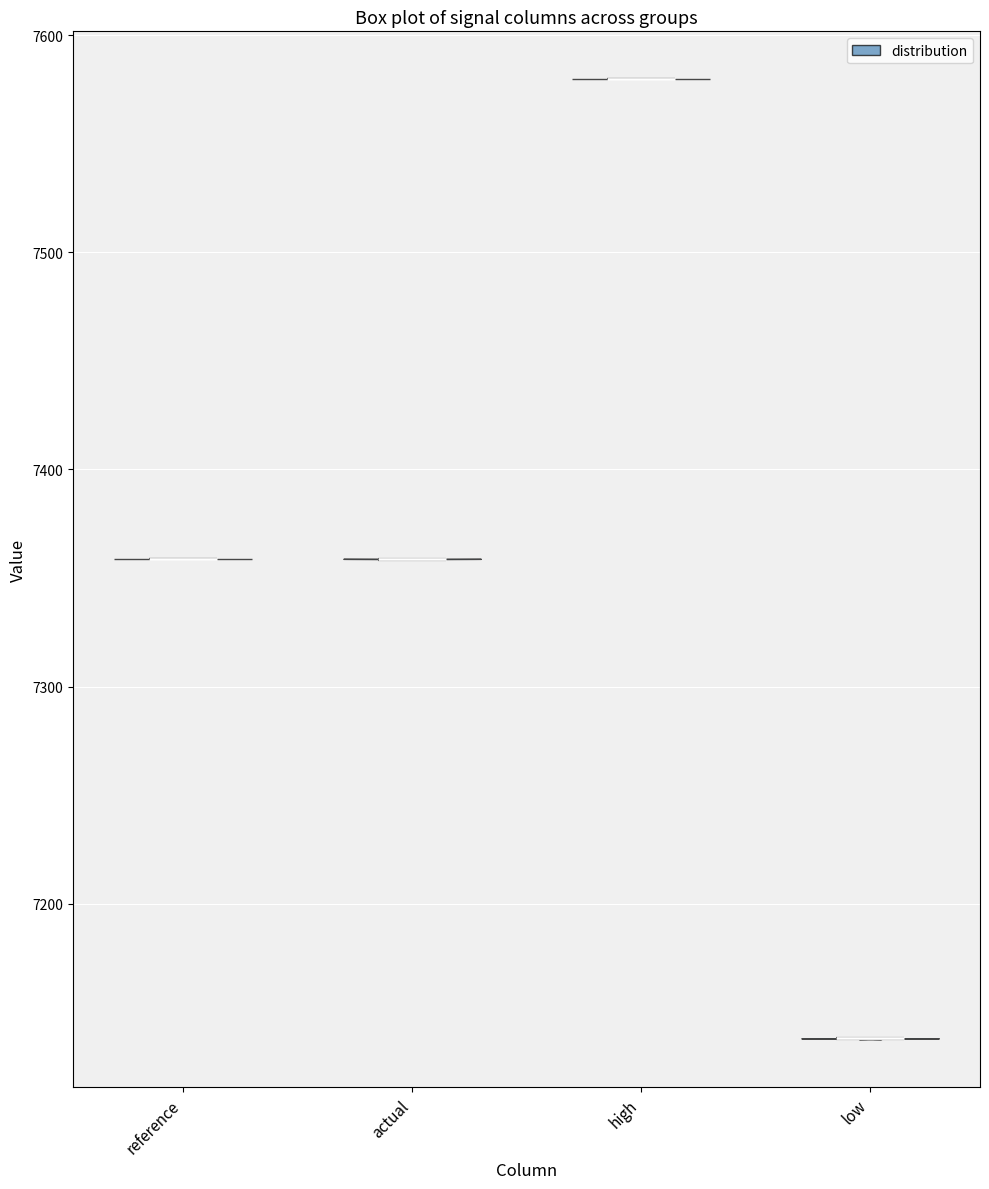

Reading left to right, read every violin against the y-axis: where its median line is, and the lowest and highest points it reaches. The values are not printed on the chart, so give them approximately, as read against the axis.

reference: median line 7360, lowest point 7360, highest point 7360
actual: median line 7360, lowest point 7360, highest point 7360
high: median line 7580, lowest point 7580, highest point 7580
low: median line 7140, lowest point 7140, highest point 7140